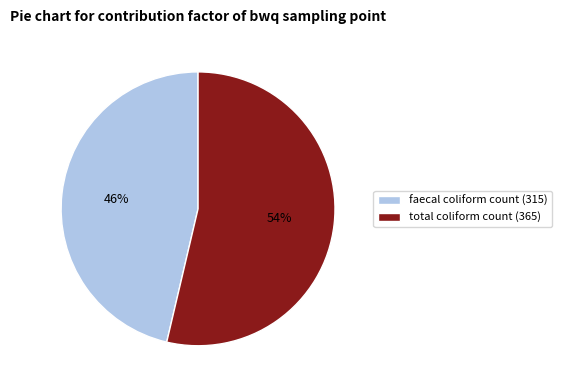

To the nearest percent, what is the combined percentage of faecal coliform count (315) and total coliform count (365)?

100%